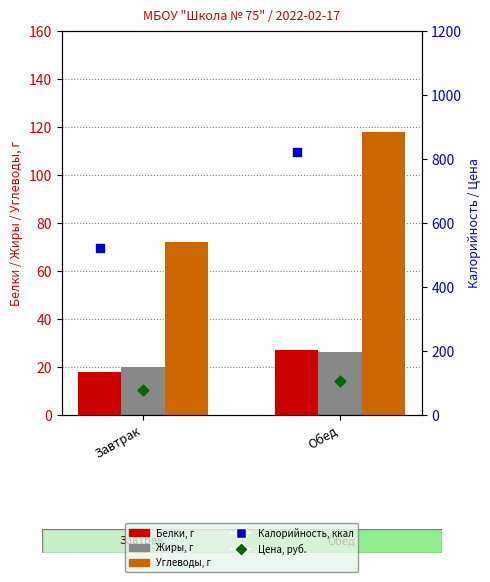

At which category is the sum across all series the highest?

Обед